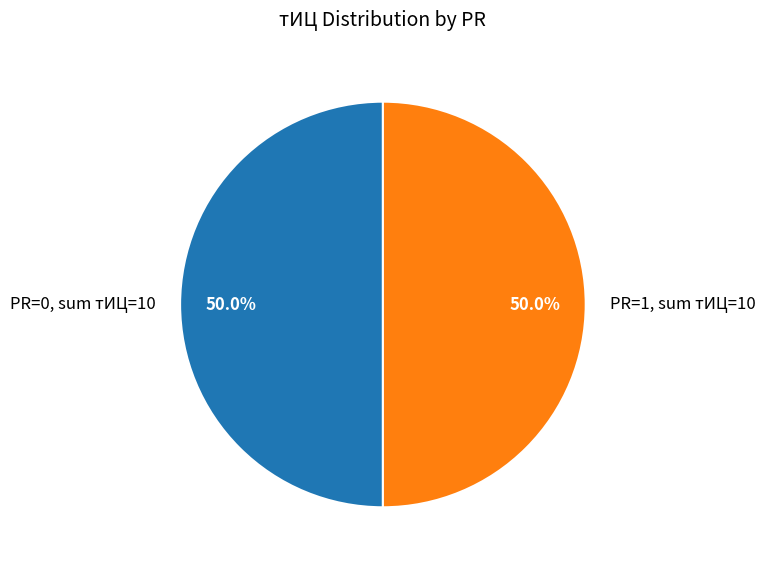

Approximately how many times larger is the value at PR=0, sum тИЦ=10 compared to PR=1, sum тИЦ=10?

1.0